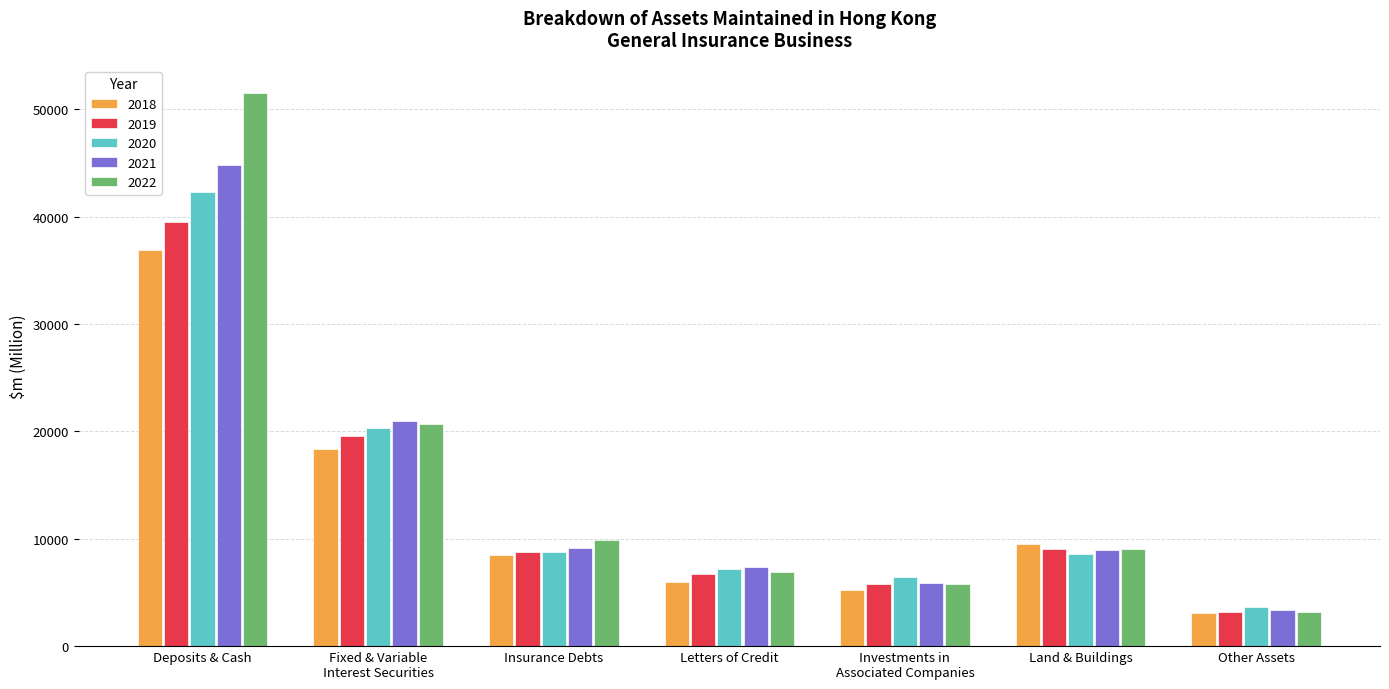

What value does the 2018 series have at Fixed & Variable
Interest Securities?

18333.9